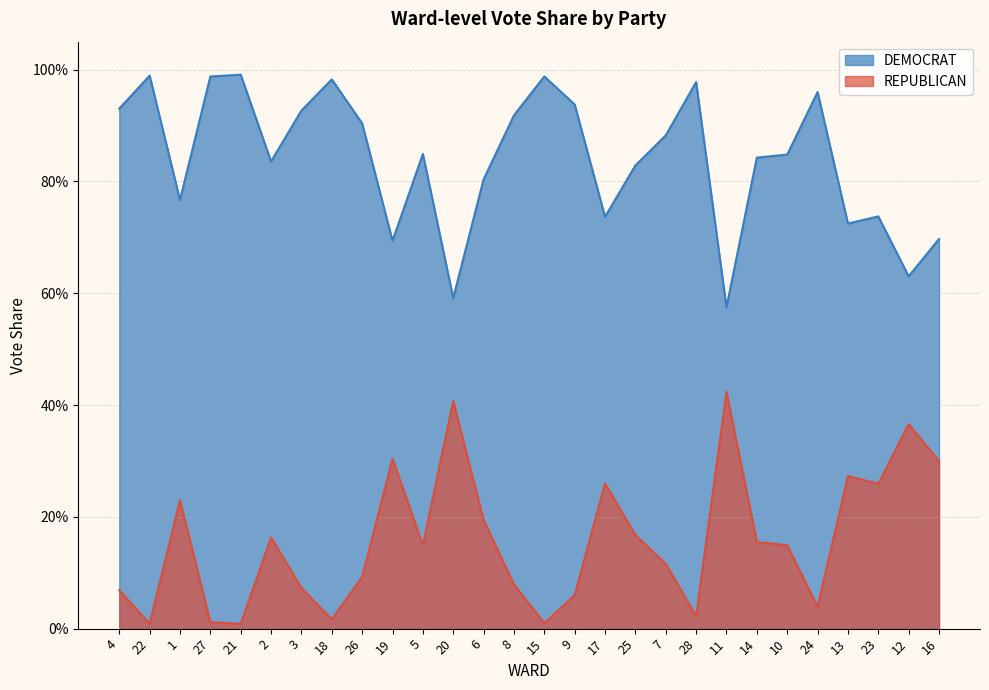

The value of DEMOCRAT at 1 is 1.2. True or false?

False